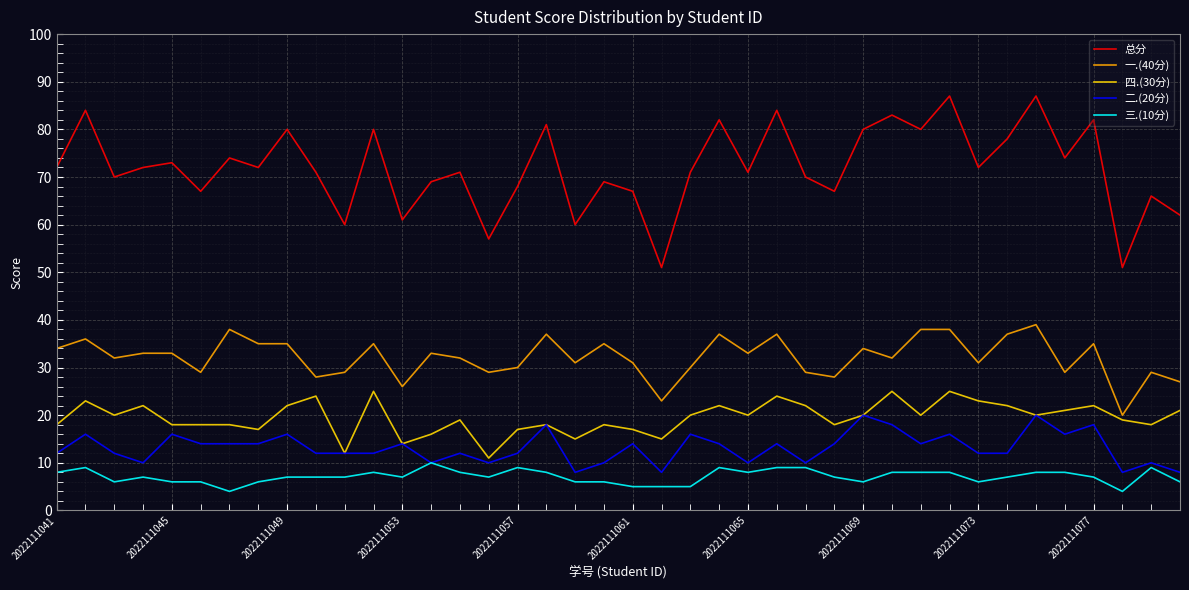

Which series has the largest total across all categories?

总分